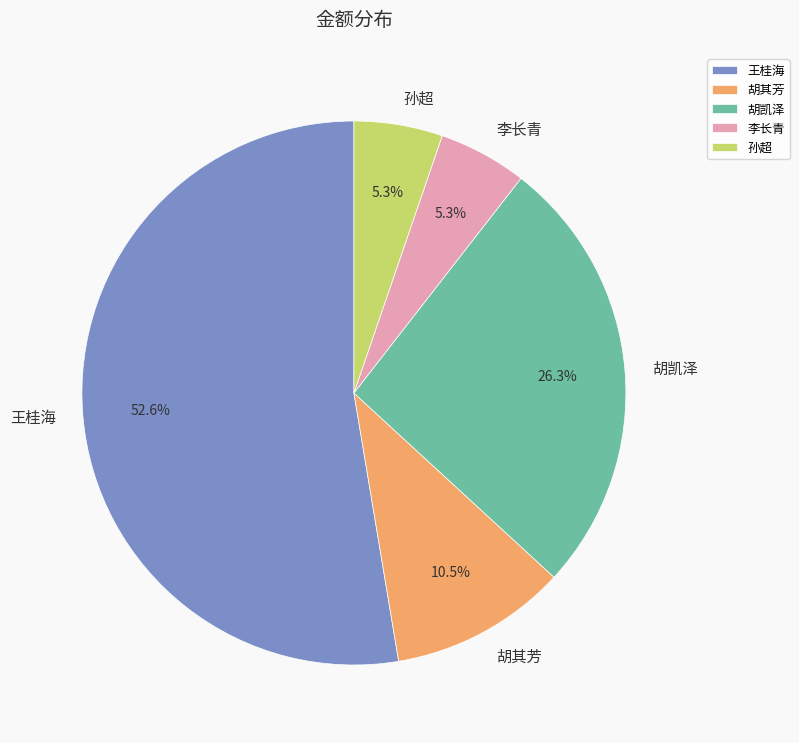

Count the number of slices in the pie.

5